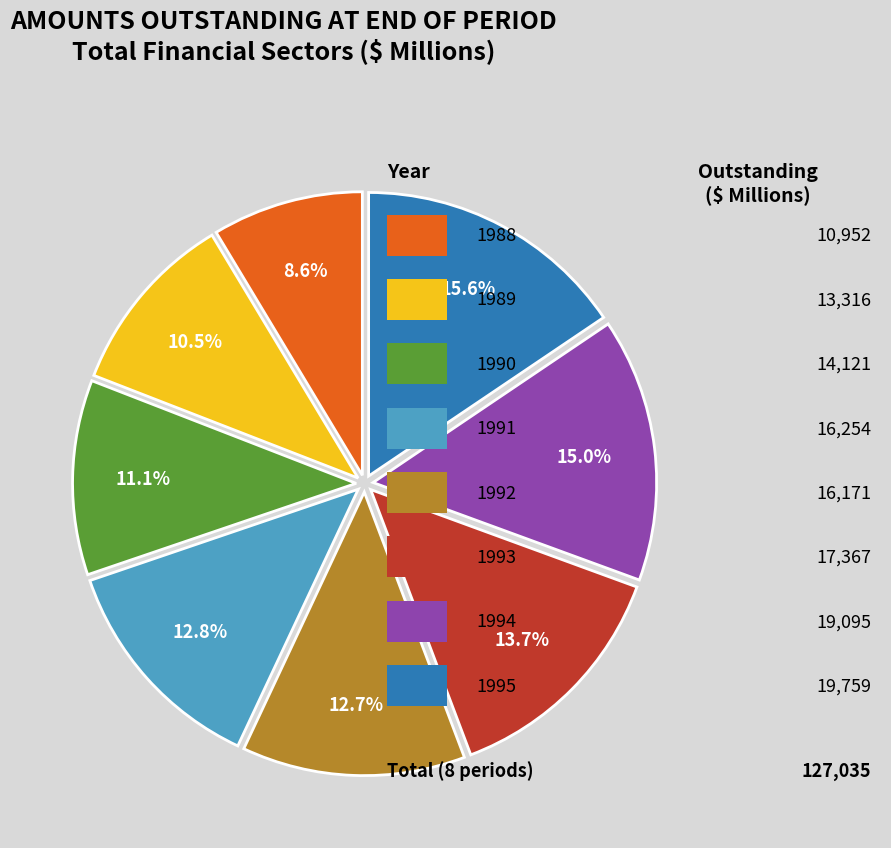

Count the number of slices in the pie.

8